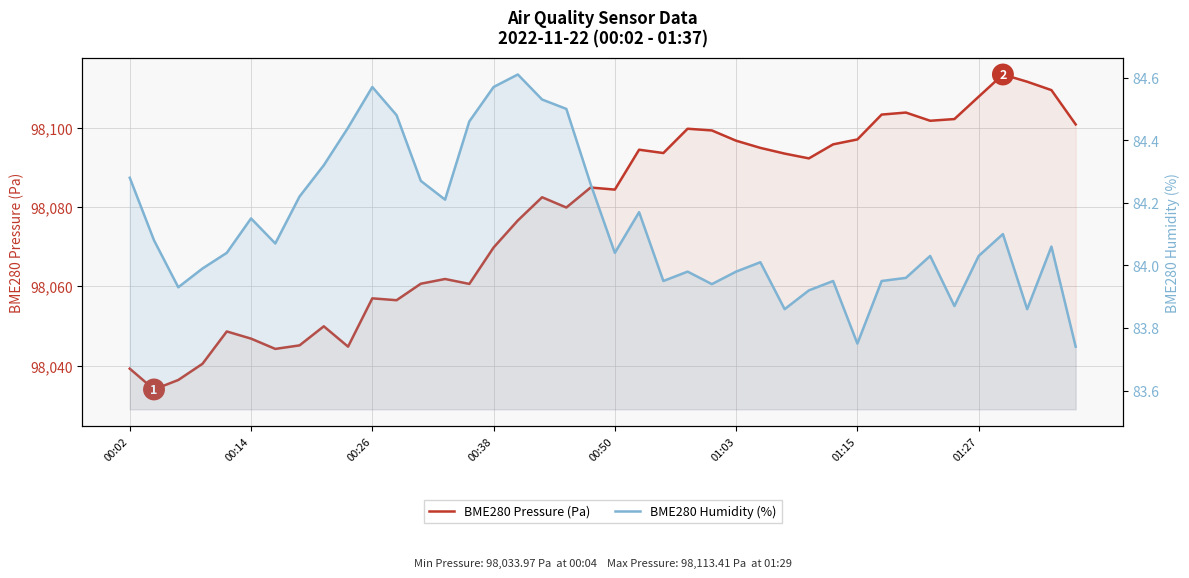

True or false: BME280 Humidity (%) and BME280 Pressure (Pa) cross at least once.

False